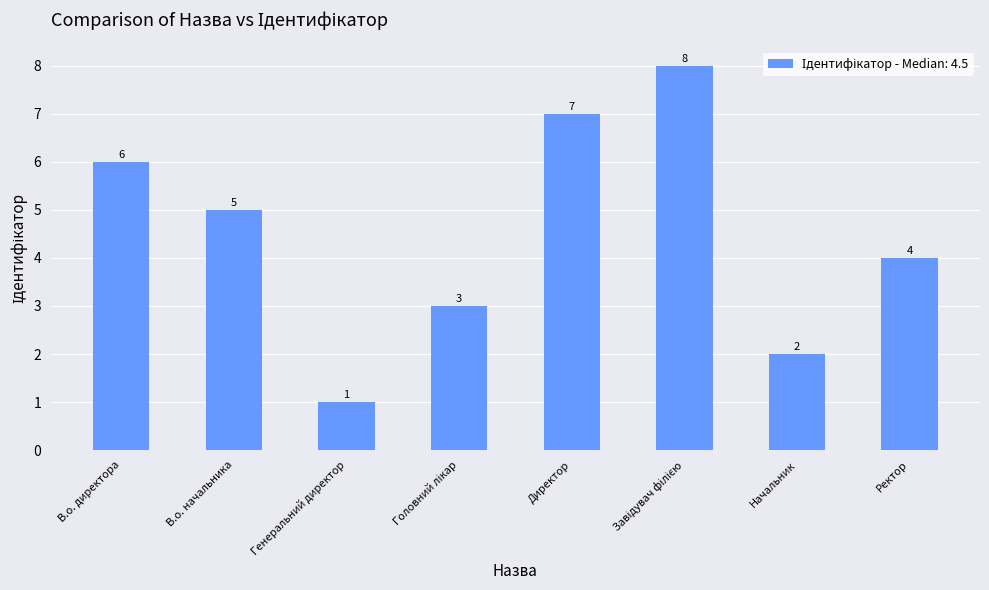

What is the difference between the maximum and second lowest values?

6